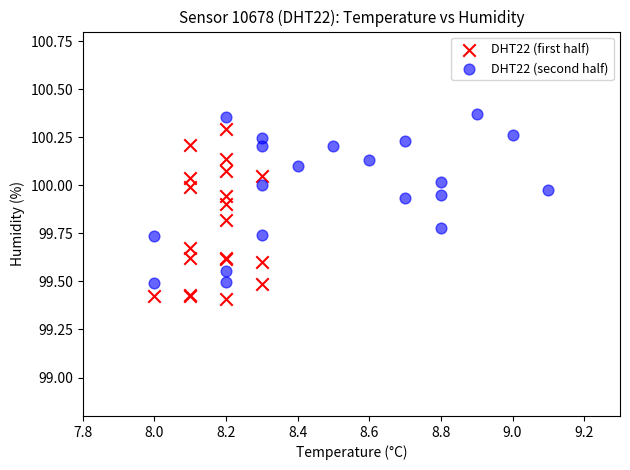

Which series reaches the minimum Y coordinate?

DHT22 (first half)